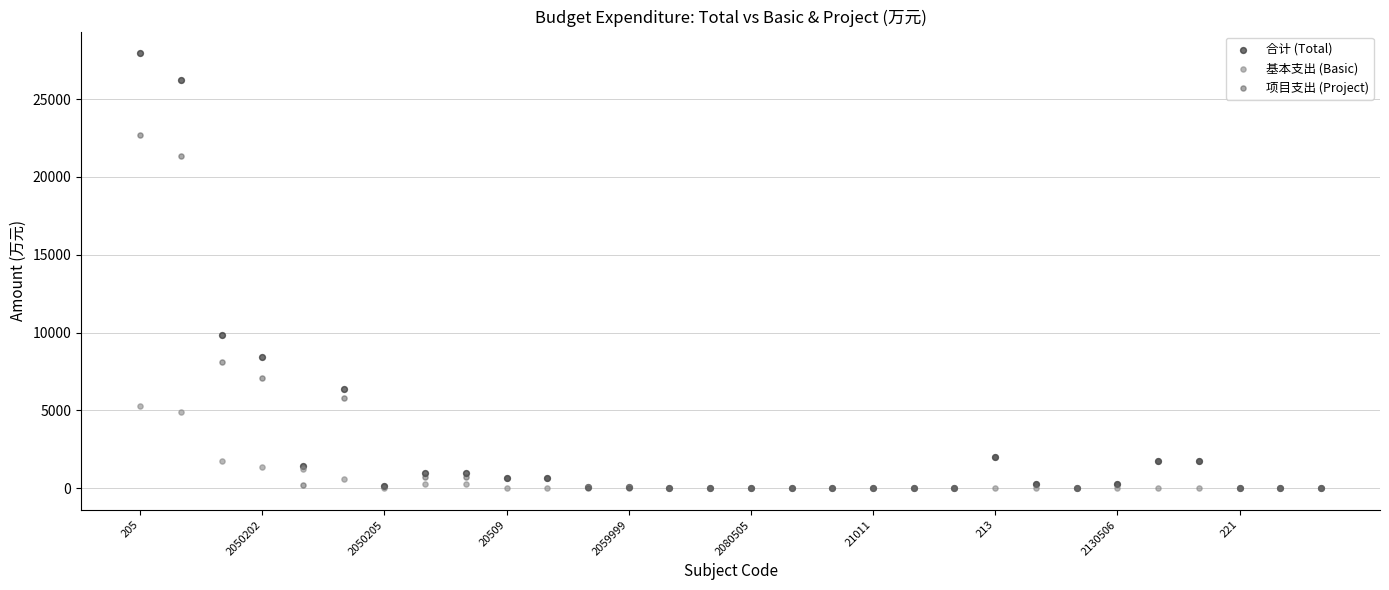

Which series reaches the maximum Y coordinate?

合计 (Total)